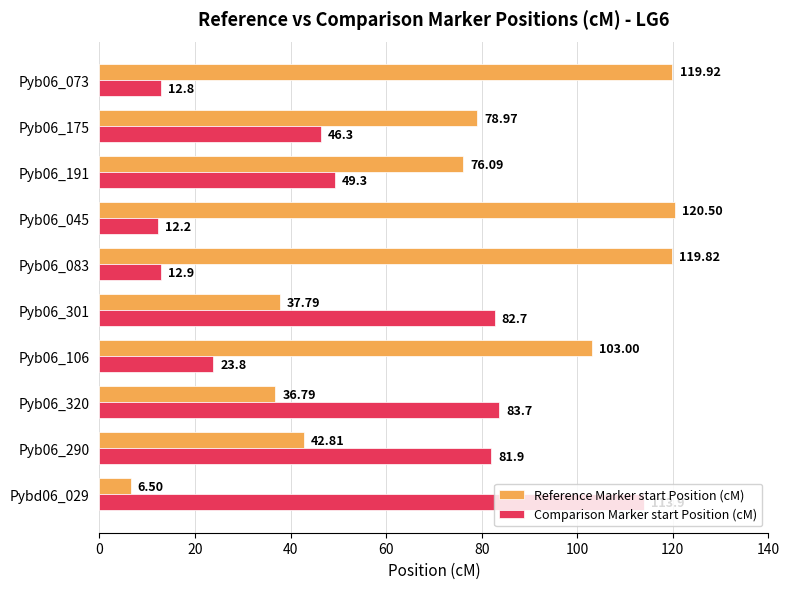

What is the difference between the second highest and second lowest values in the Reference Marker start Position (cM) series?

83.1